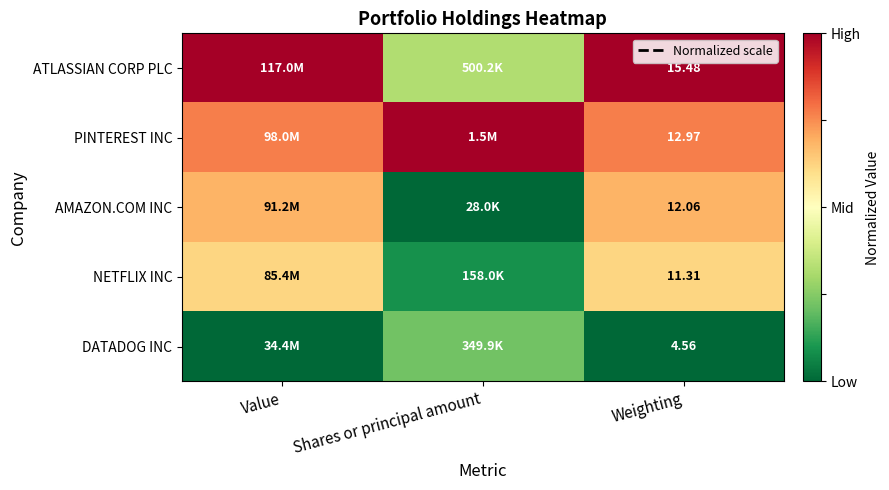

Which category has the highest value across all series?

Value